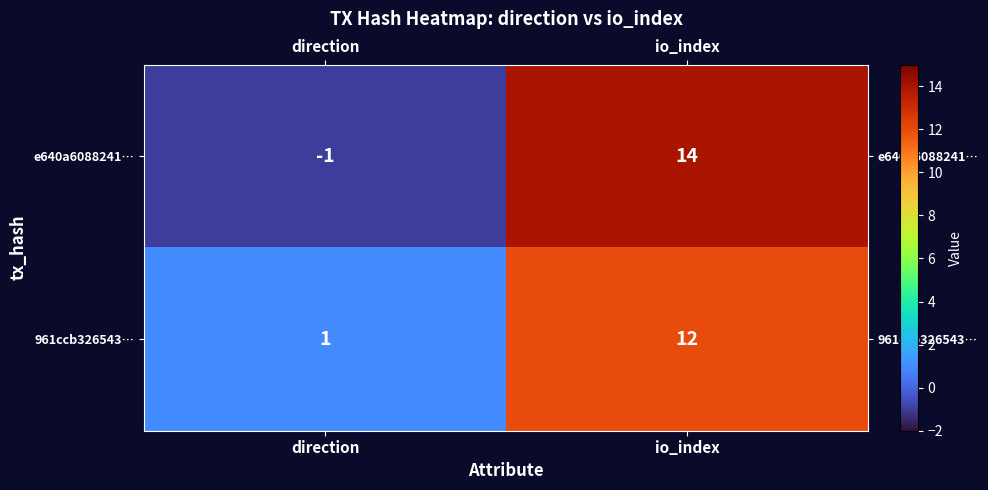

Is the value of e640a6088241… at io_index greater than the value of 961ccb326543… at io_index?

Yes